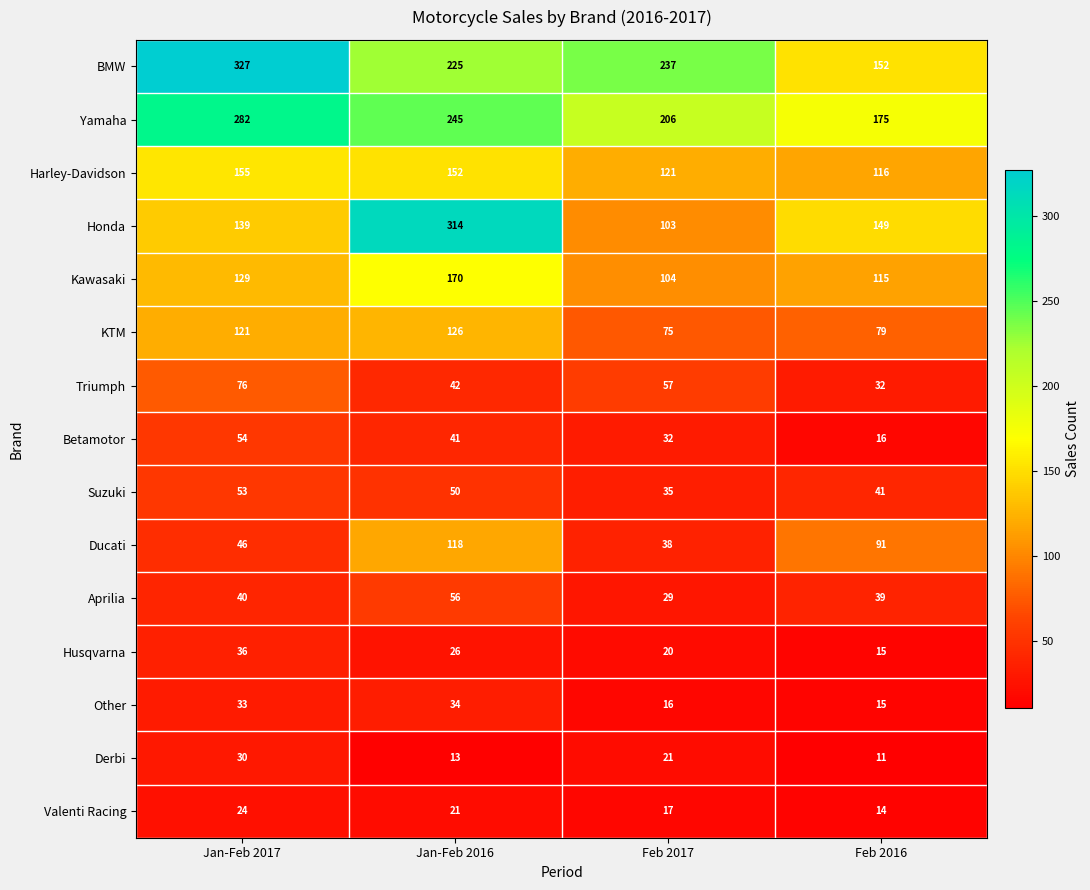

Count the Suzuki values in the range 41 to 53.

3